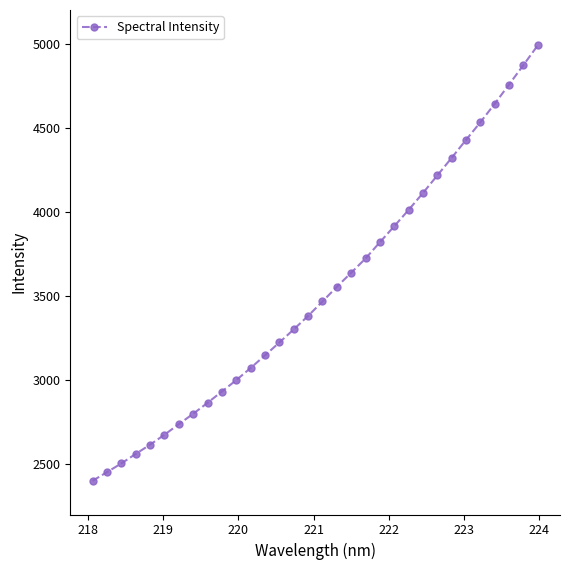

What is the difference between the maximum and minimum values?

2589.3